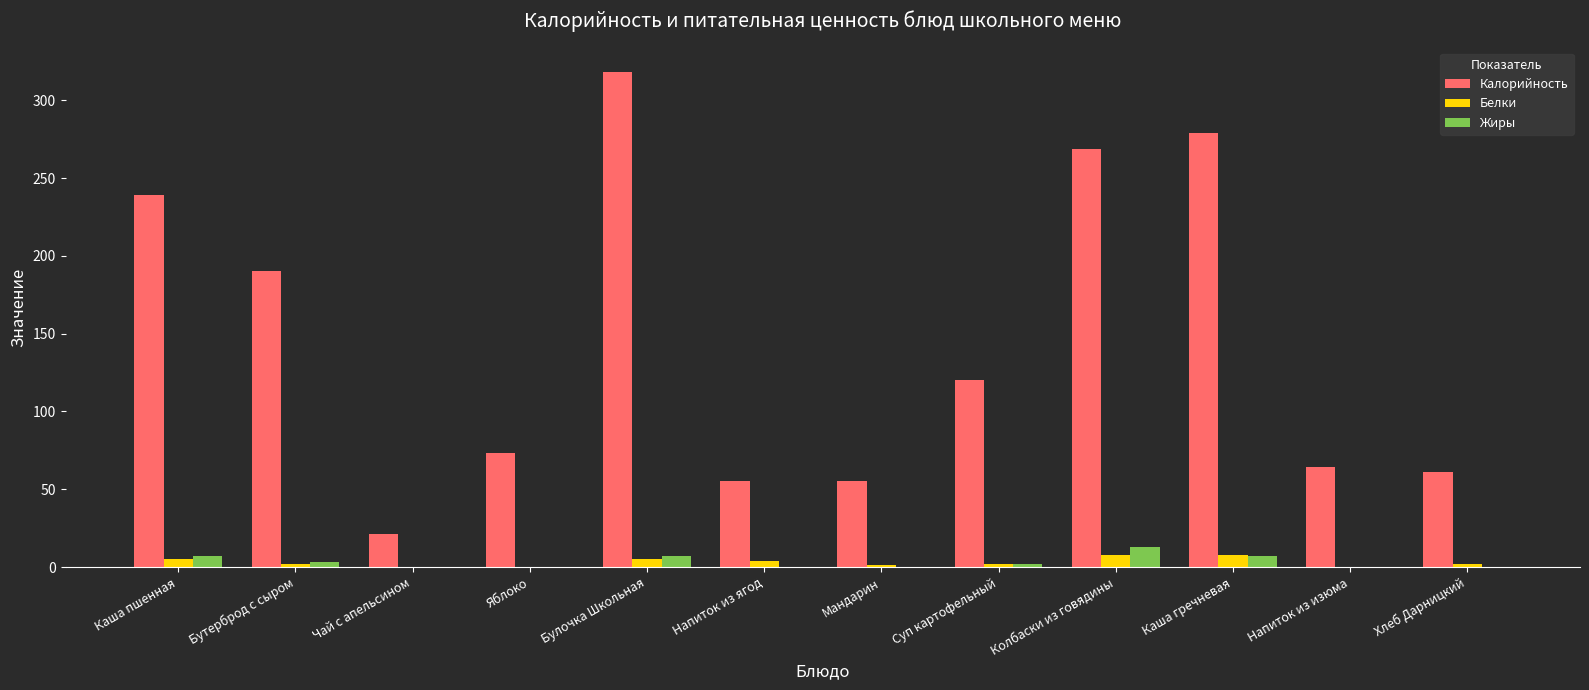

Count the number of categories in the chart.

12